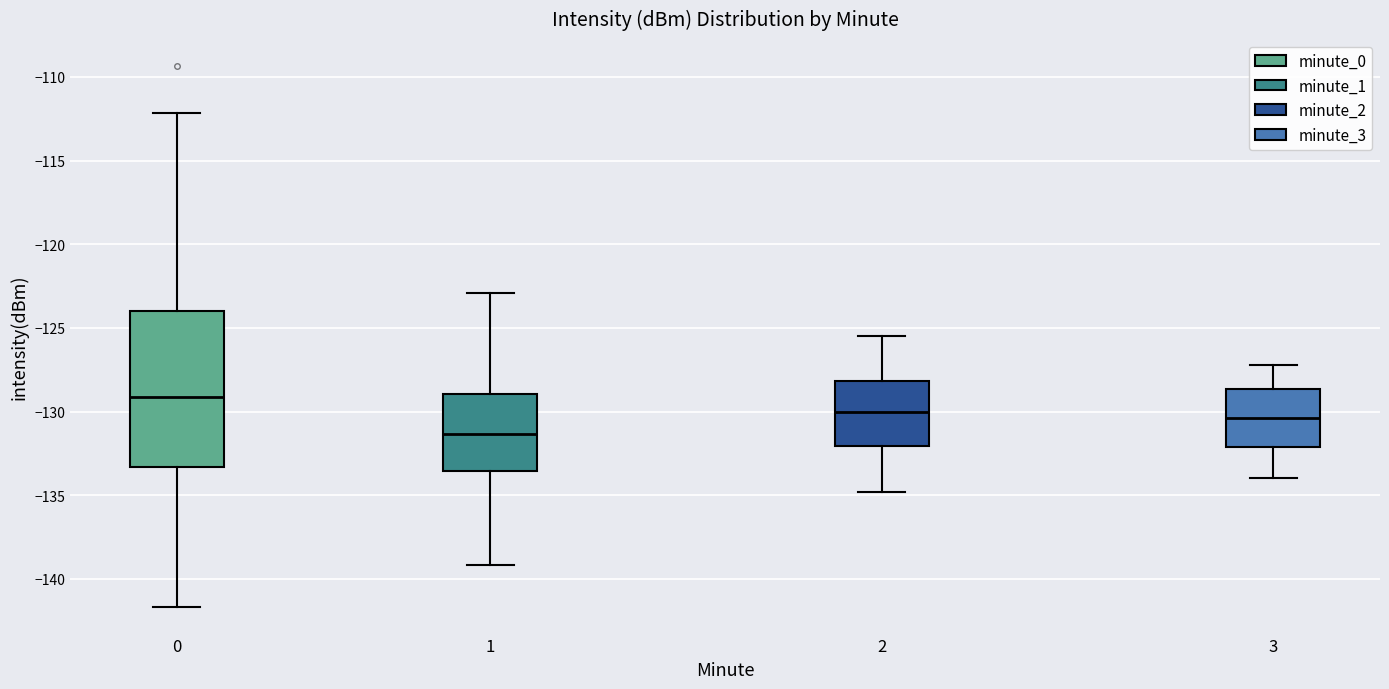

Which box is the tallest, from its lower edge to its upper edge?

0